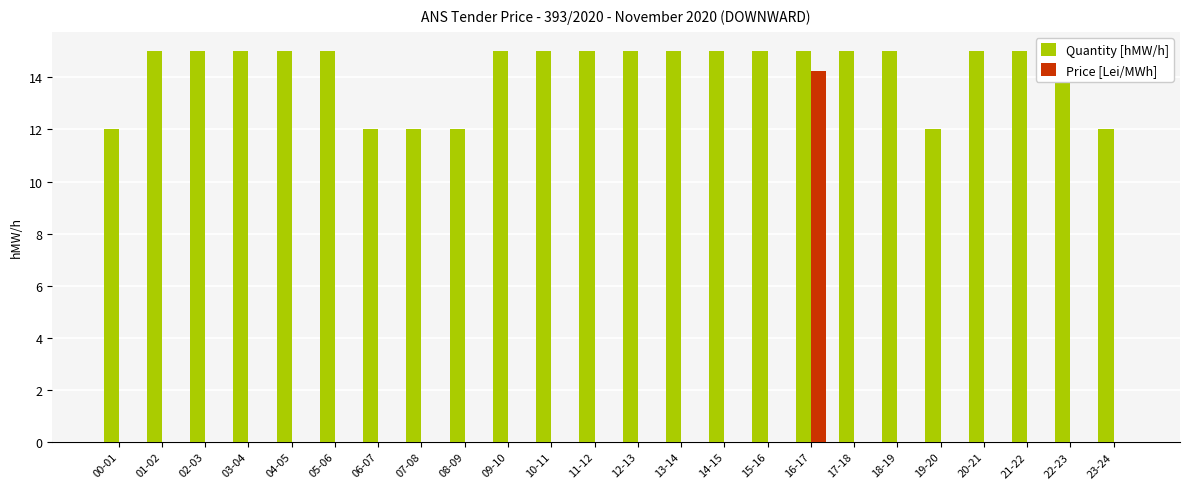

What is the label of the 4th bar from the right?

20-21